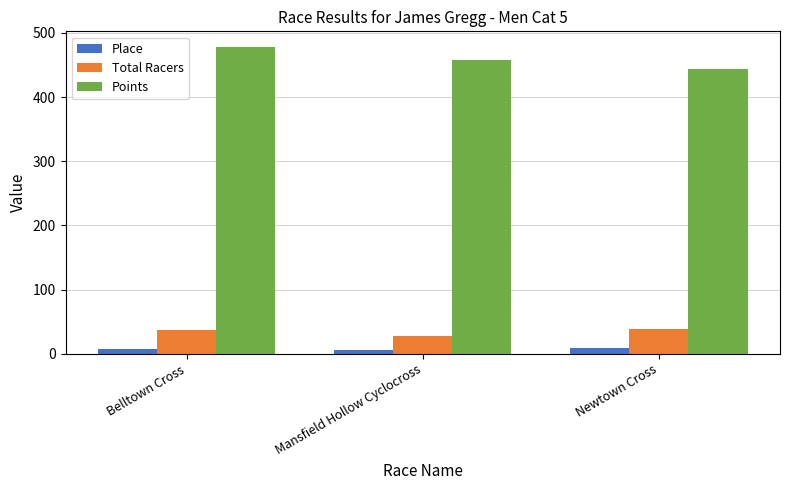

What is the difference between the maximum and minimum values in the Points series?

34.0